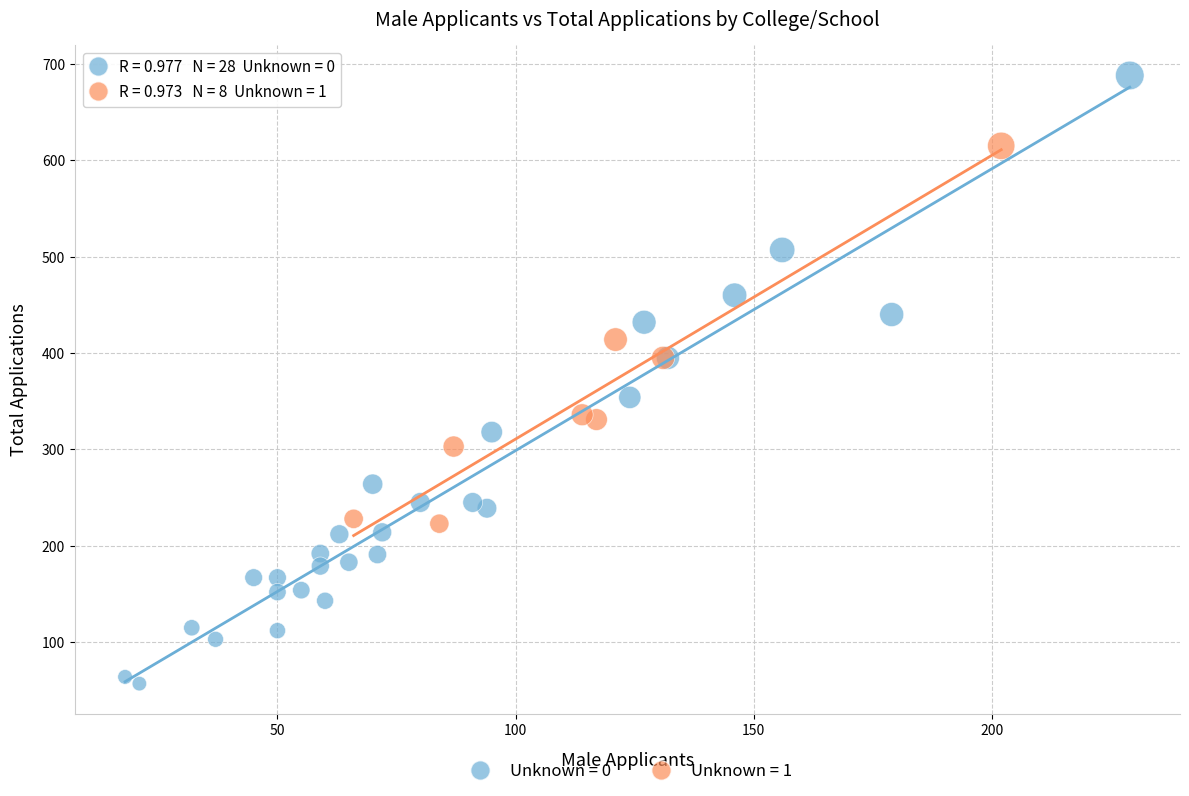

Which series reaches the maximum Y coordinate?

Unknown = 0